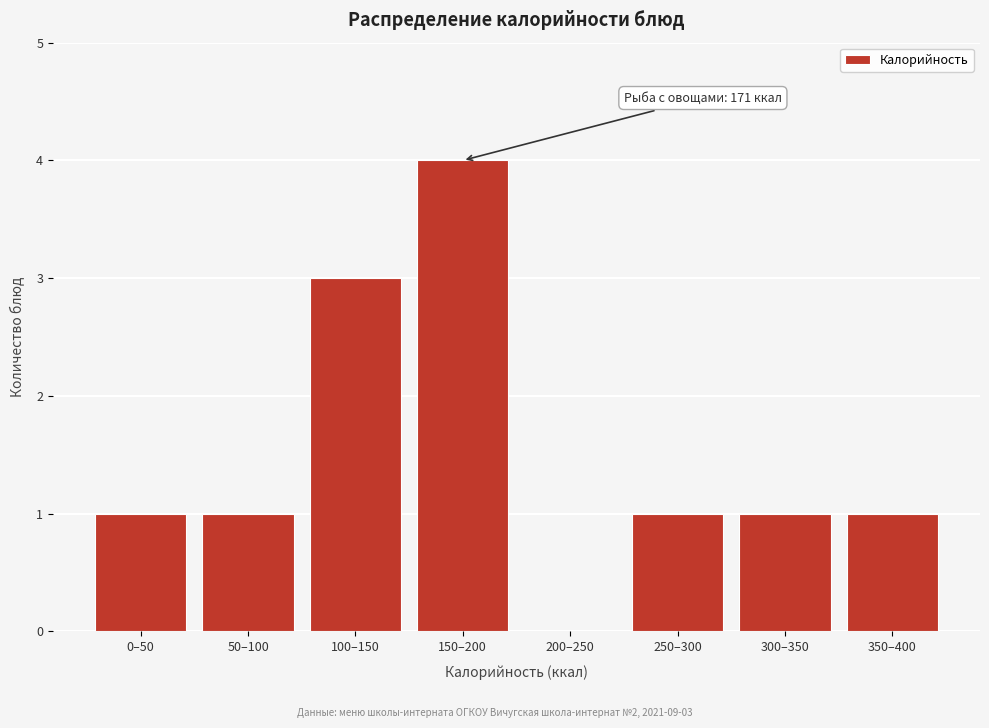

Reading left to right, transcribe all the data shown in this chart.

0–50=1	50–100=1	100–150=3	150–200=4	200–250=0	250–300=1	300–350=1	350–400=1